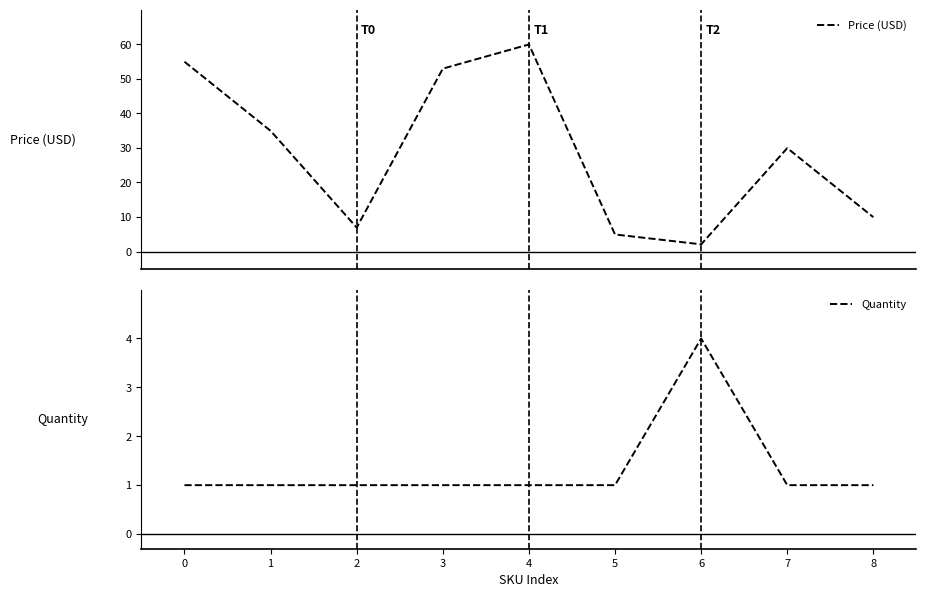

List the series in order of their peak value, highest first.

Price (USD), Quantity